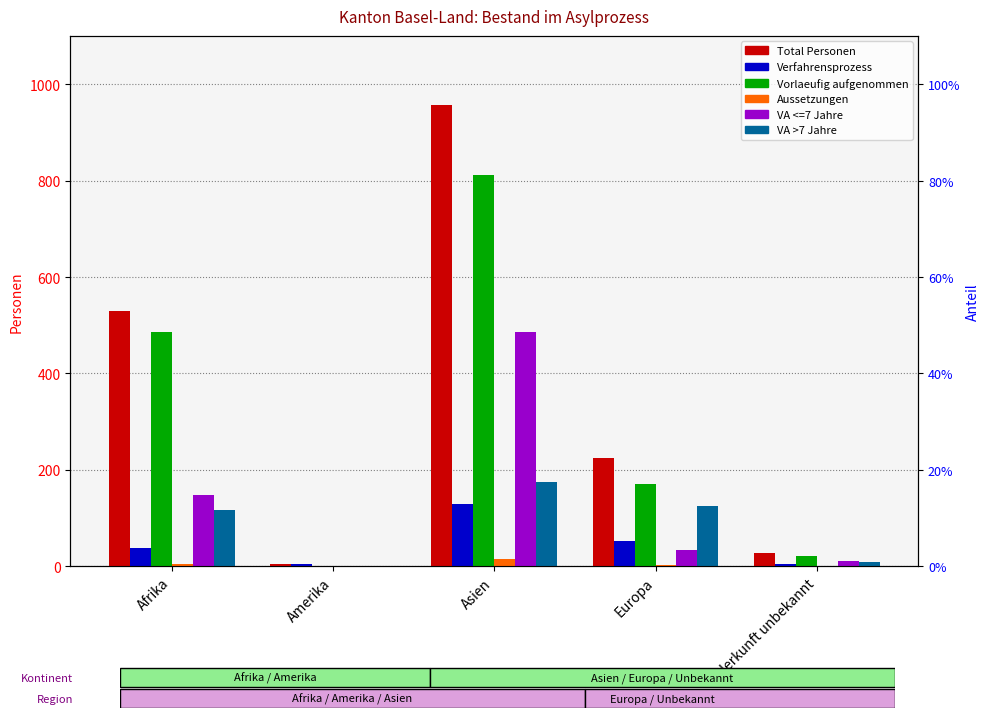

How many data points in Total Personen are above 225?

2